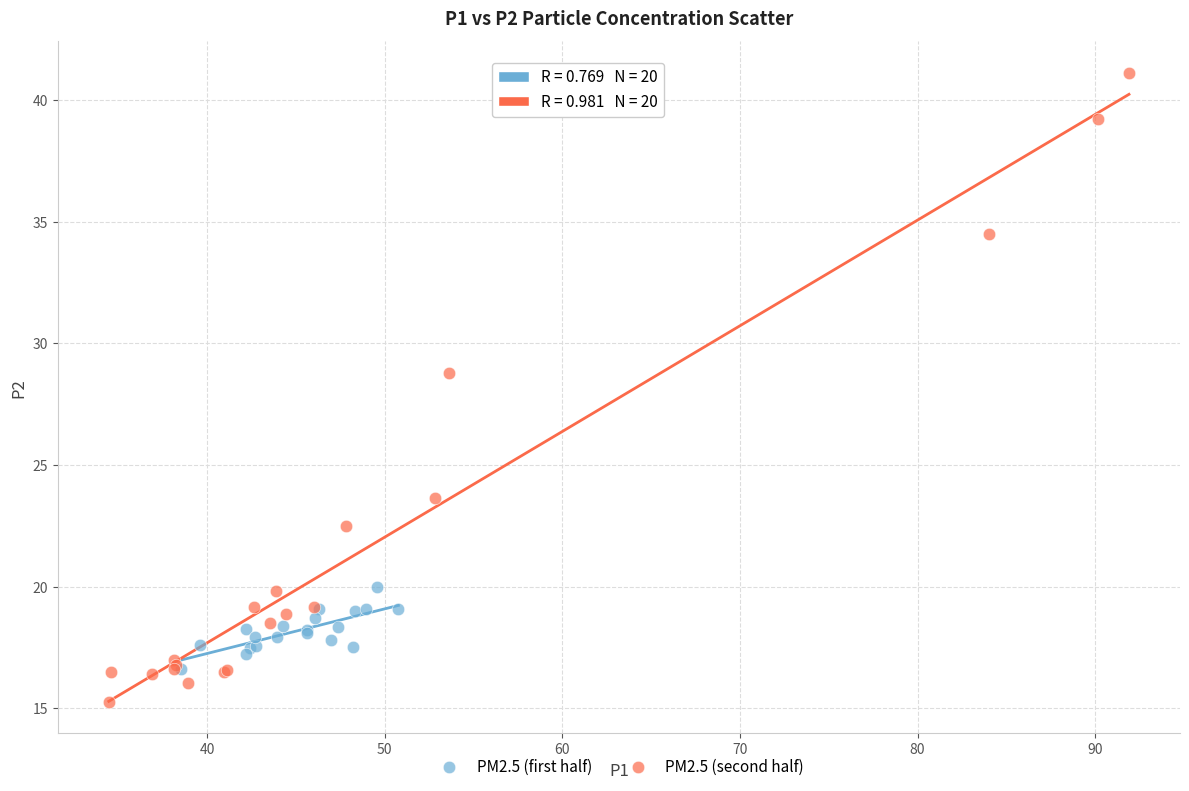

Which series contains the lowest Y value?

PM2.5 (second half)